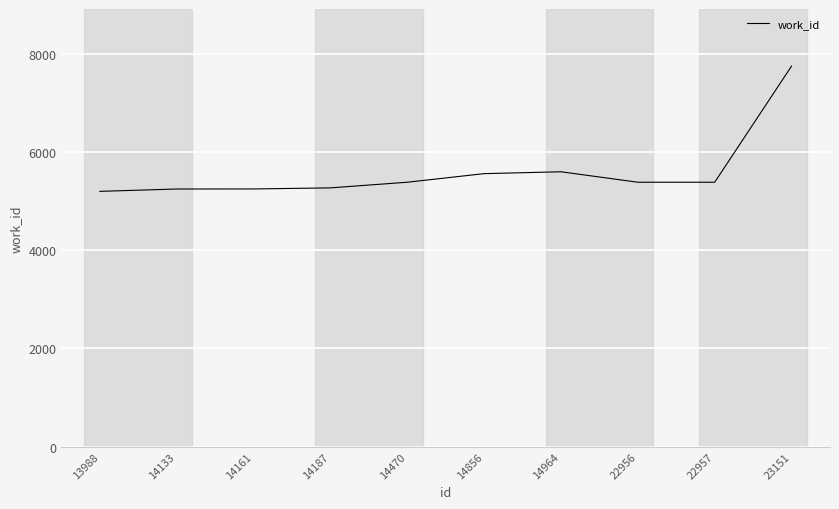

What is the minimum value shown in the chart?

5199